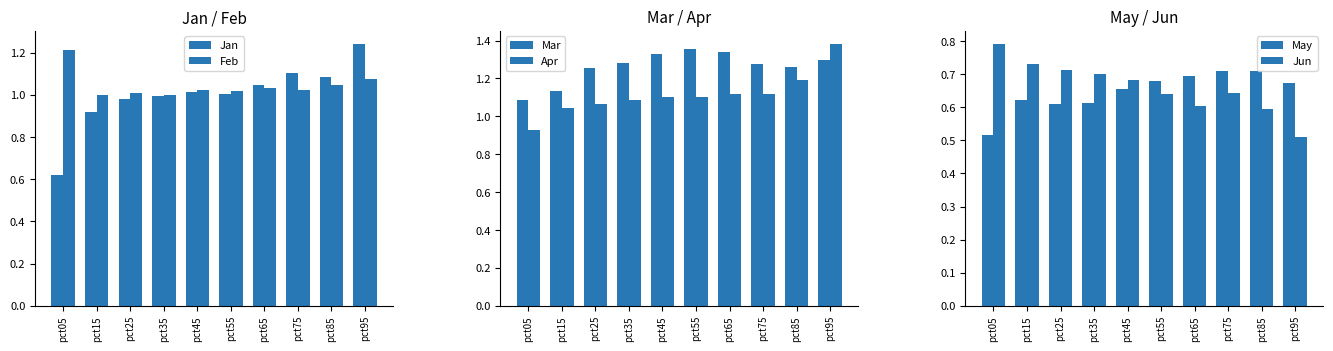

Which has a higher value, pct25 or pct75?

pct75